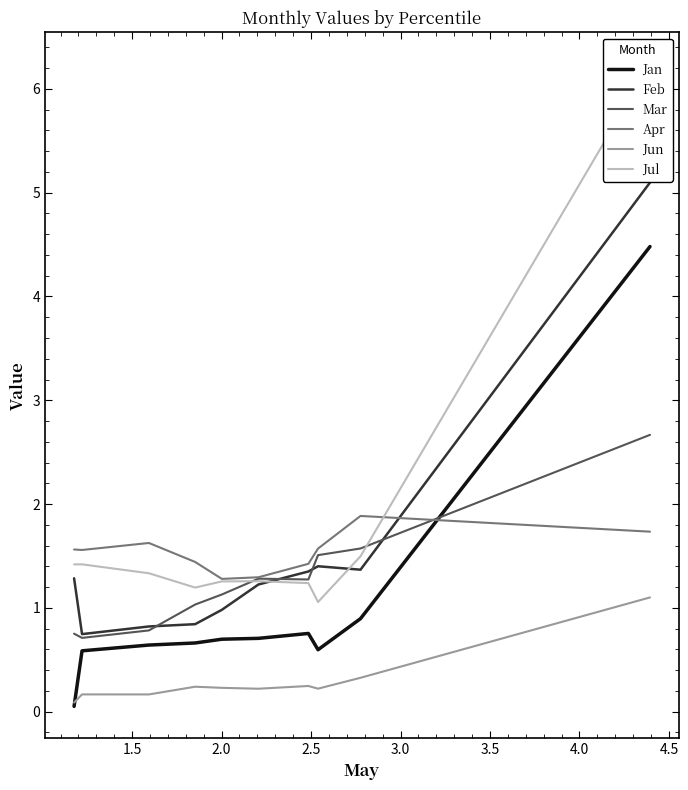

Which series has the largest range (max minus min)?

Jul